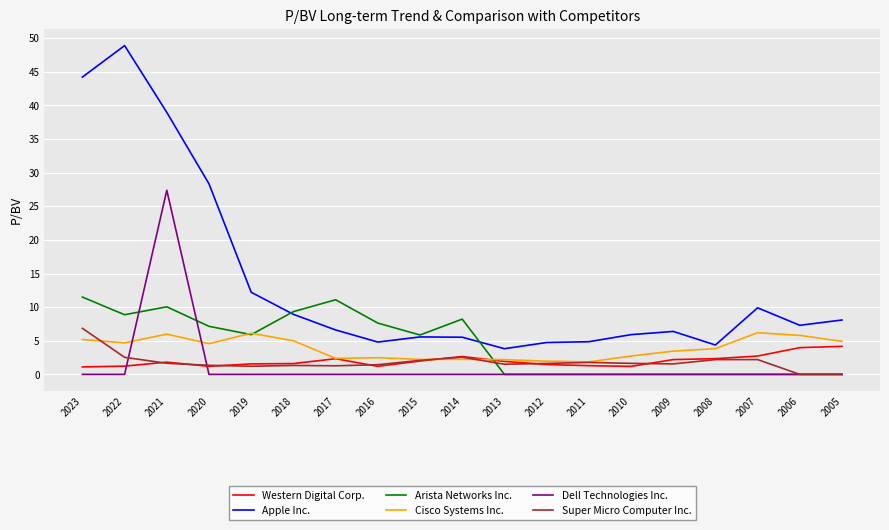

What is the total value across all series at 2019?

27.0